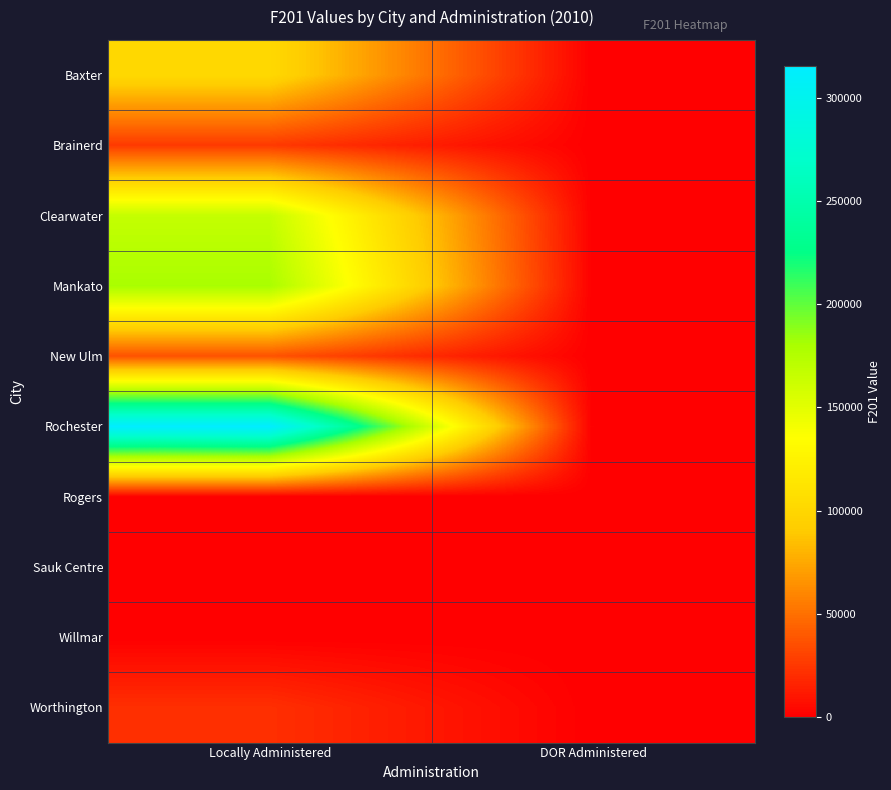

Reading left to right, what are all the values shown in this chart?

Baxter: Locally Administered=101836	DOR Administered=0
Brainerd: Locally Administered=25963	DOR Administered=0
Clearwater: Locally Administered=166178	DOR Administered=0
Mankato: Locally Administered=180080	DOR Administered=0
New Ulm: Locally Administered=36850	DOR Administered=0
Rochester: Locally Administered=315560	DOR Administered=0
Rogers: Locally Administered=0	DOR Administered=0
Sauk Centre: Locally Administered=0	DOR Administered=0
Willmar: Locally Administered=0	DOR Administered=0
Worthington: Locally Administered=21463	DOR Administered=0